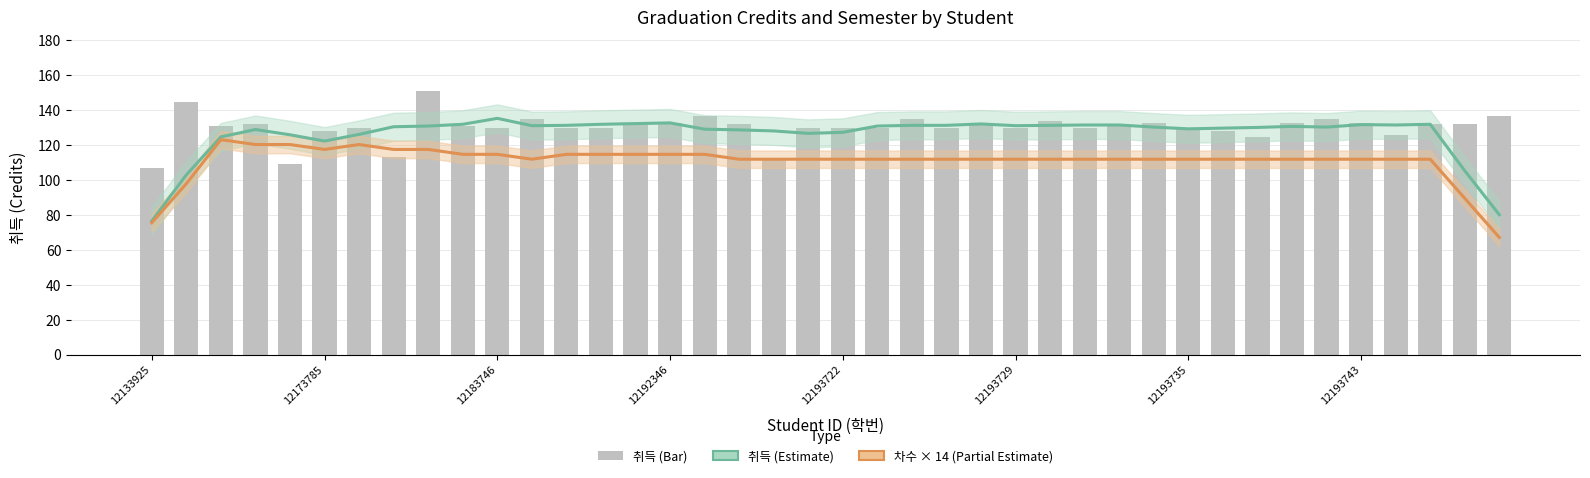

Reading left to right, transcribe all the data shown in this chart.

취득 평균 (Estimate): 76.6	103.0	124.8	129.0	126.0	122.4	126.2	130.6	131.0	132.0	135.4	131.2	131.4	132.0	132.4	132.8	129.2	128.8	128.2	126.8	127.4	131.0	131.4	131.4	132.2	131.2	131.4	131.6	131.6	130.4	129.4	129.8	130.2	130.8	130.4	131.8	131.6	132.0	105.4	80.2
차수 × 14 (Semester scaled): 75.6	98.0	123.2	120.4	120.4	117.6	120.4	117.6	117.6	114.8	114.8	112.0	114.8	114.8	114.8	114.8	114.8	112.0	112.0	112.0	112.0	112.0	112.0	112.0	112.0	112.0	112.0	112.0	112.0	112.0	112.0	112.0	112.0	112.0	112.0	112.0	112.0	112.0	89.6	67.2
취득 (Credits): 107.0	145.0	131.0	132.0	109.0	128.0	130.0	113.0	151.0	131.0	130.0	135.0	130.0	130.0	132.0	133.0	137.0	132.0	112.0	130.0	130.0	130.0	135.0	130.0	132.0	130.0	134.0	130.0	131.0	133.0	130.0	128.0	125.0	133.0	135.0	133.0	126.0	132.0	132.0	137.0